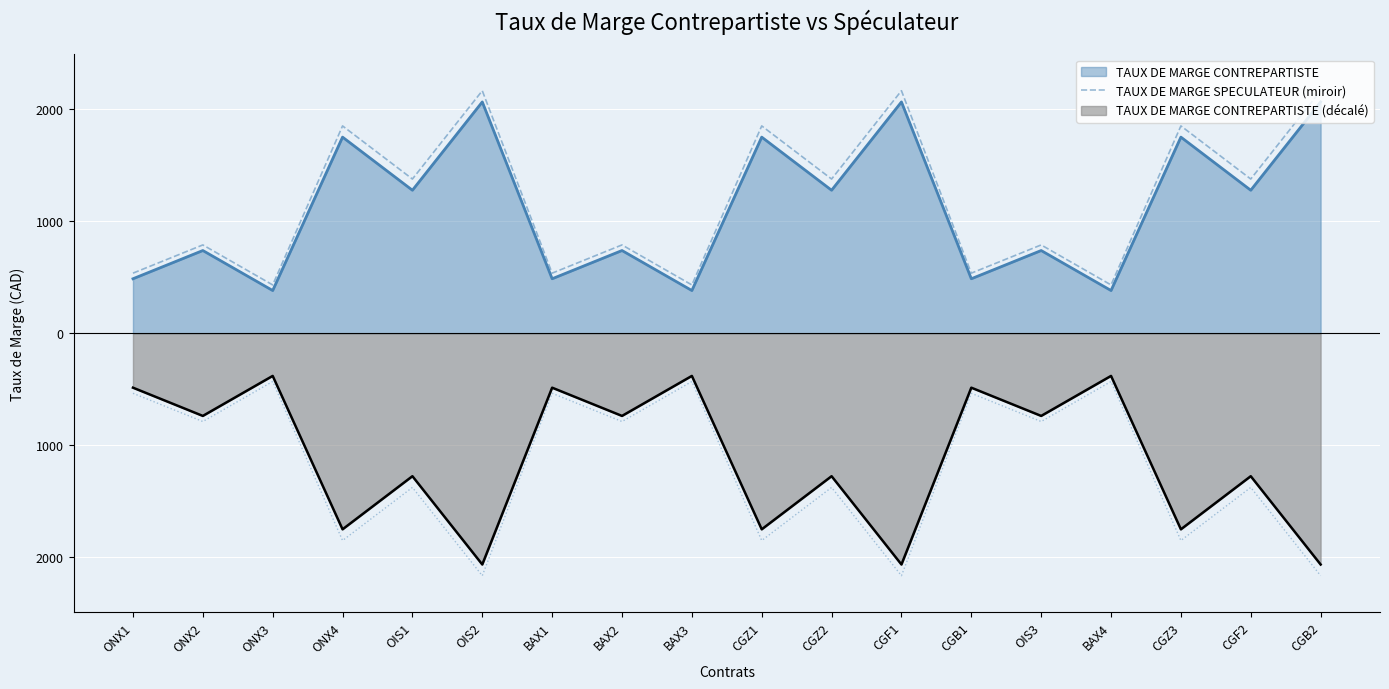

Reading right to left, what are all the values shown in this chart?

CGB2=2164	CGF2=1376	CGZ3=1850	BAX4=431	OIS3=788	CGB1=536	CGF1=2164	CGZ2=1376	CGZ1=1850	BAX3=431	BAX2=788	BAX1=536	OIS2=2164	OIS1=1376	ONX4=1850	ONX3=431	ONX2=788	ONX1=536